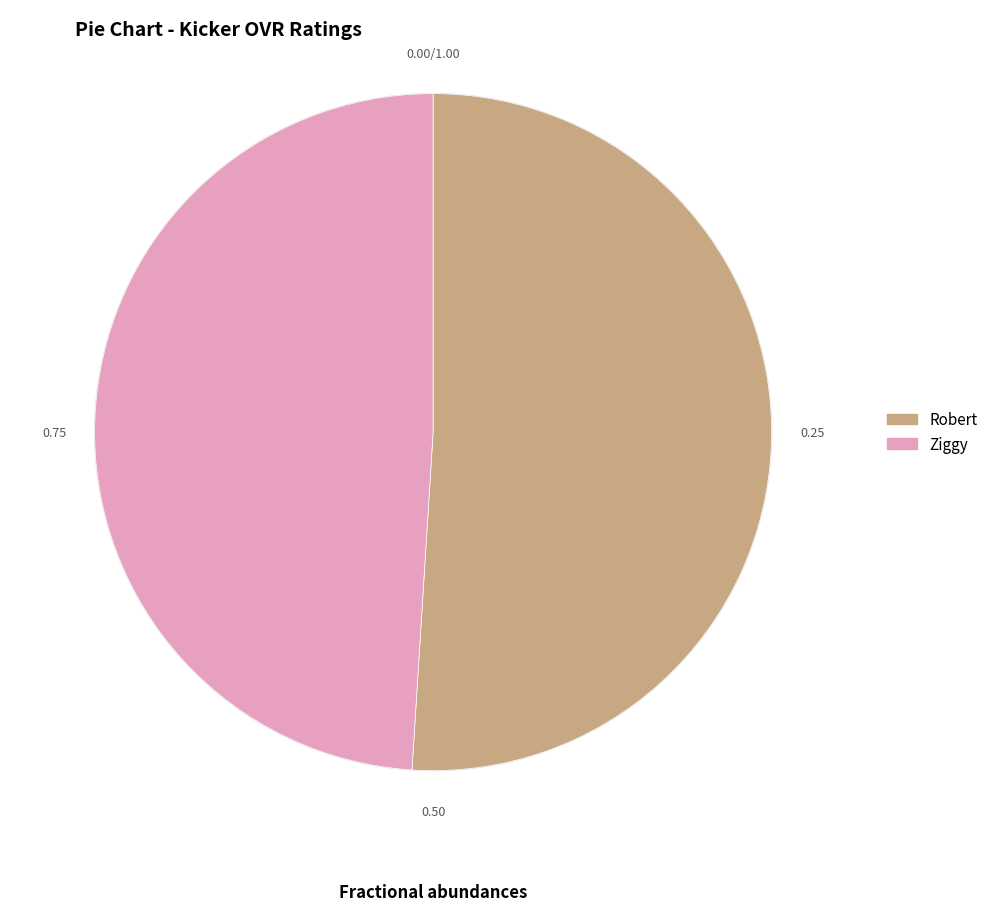

Rank the categories by value from highest to lowest.

Robert, Ziggy